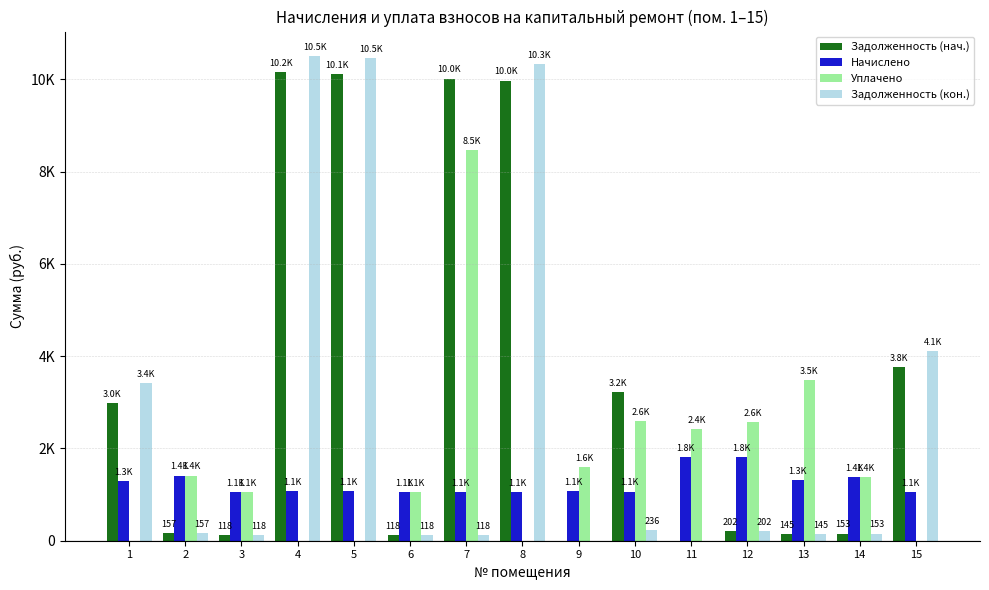

Are the bars horizontal?

No